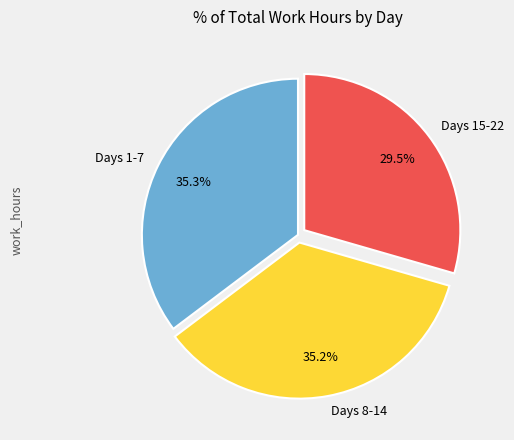

Is there a majority slice in this chart?

No